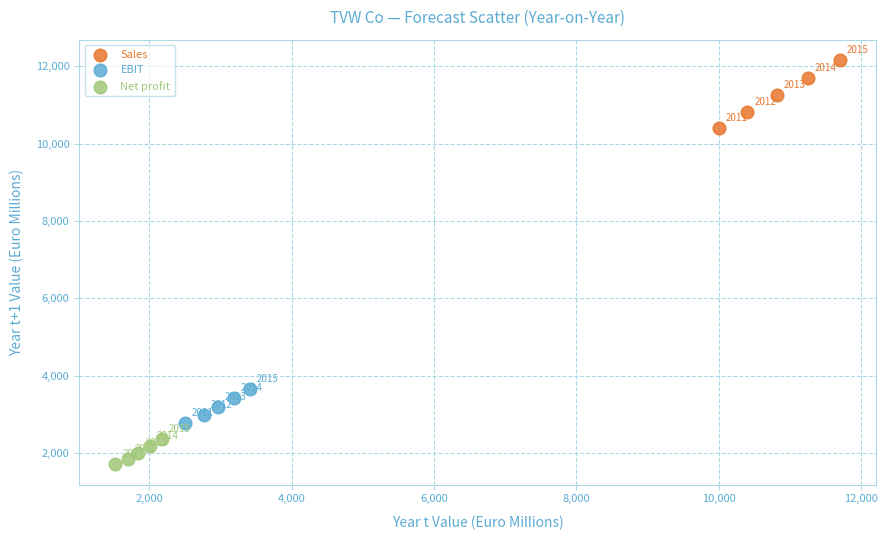

Which series has the widest spread of Y values?

Sales